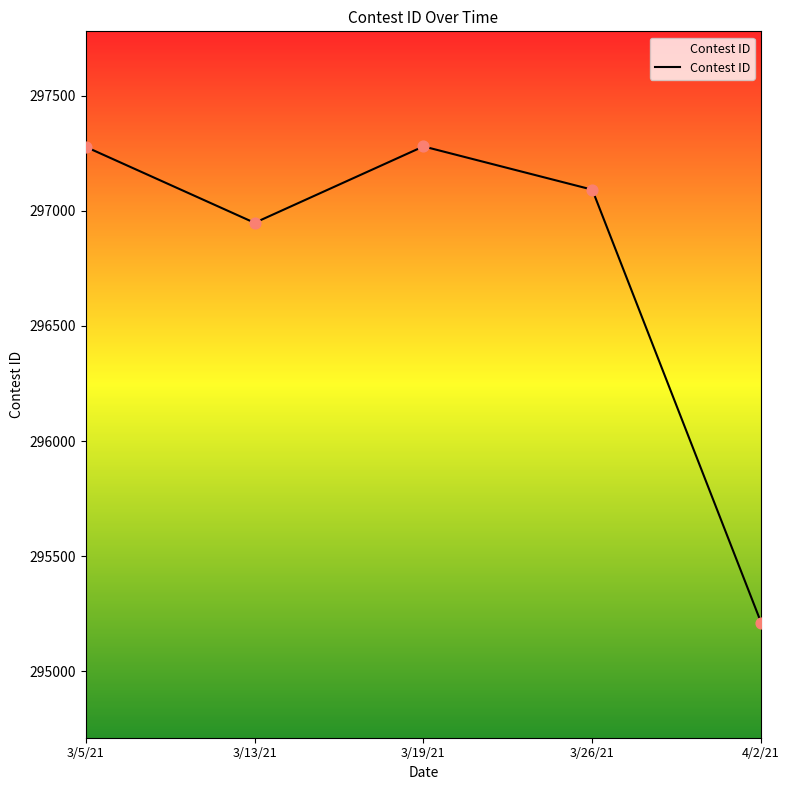

Which has a higher value, 3/13/21 or 3/26/21?

3/26/21